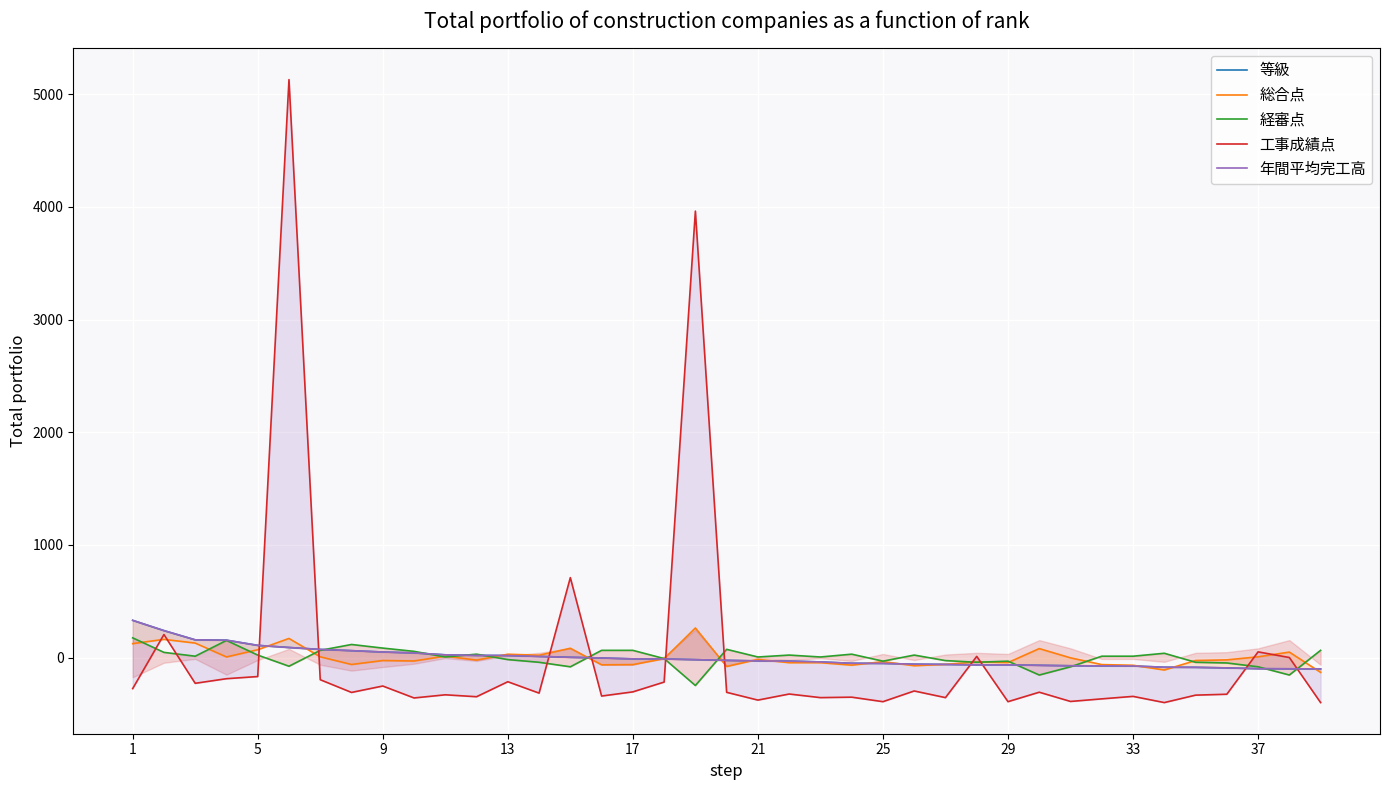

How many lines are shown in the chart?

5